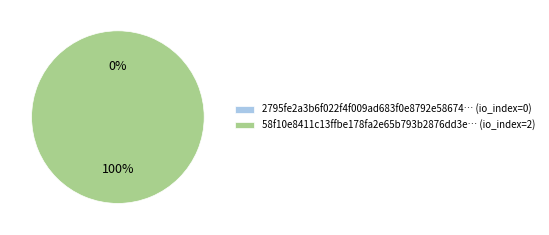

Is there any slice that represents more than half of the pie?

Yes